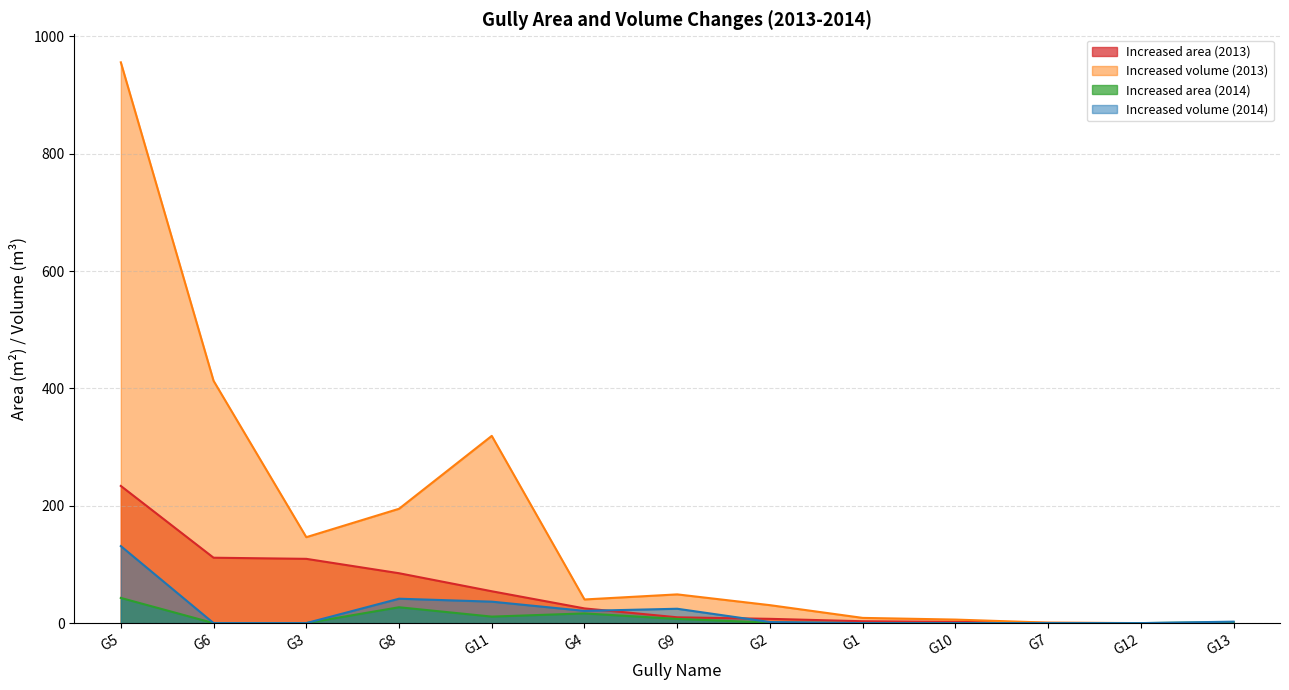

What is the value of the Increased area (2013) point at the 8th from the left?

7.3